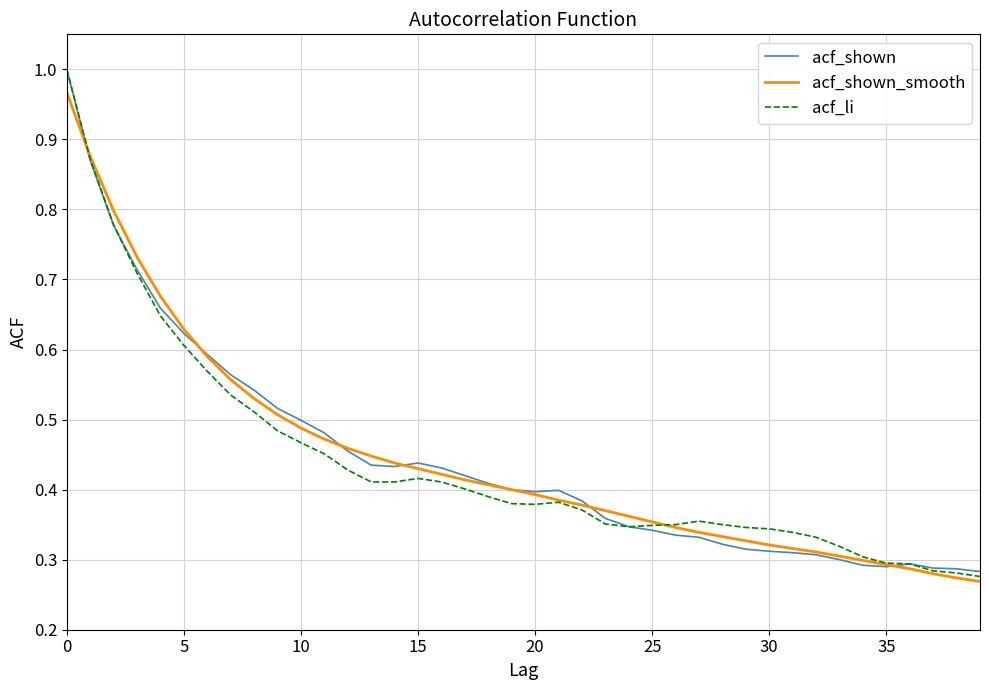

Which series ends up on top after the final intersection of acf_shown_smooth and acf_li?

acf_li